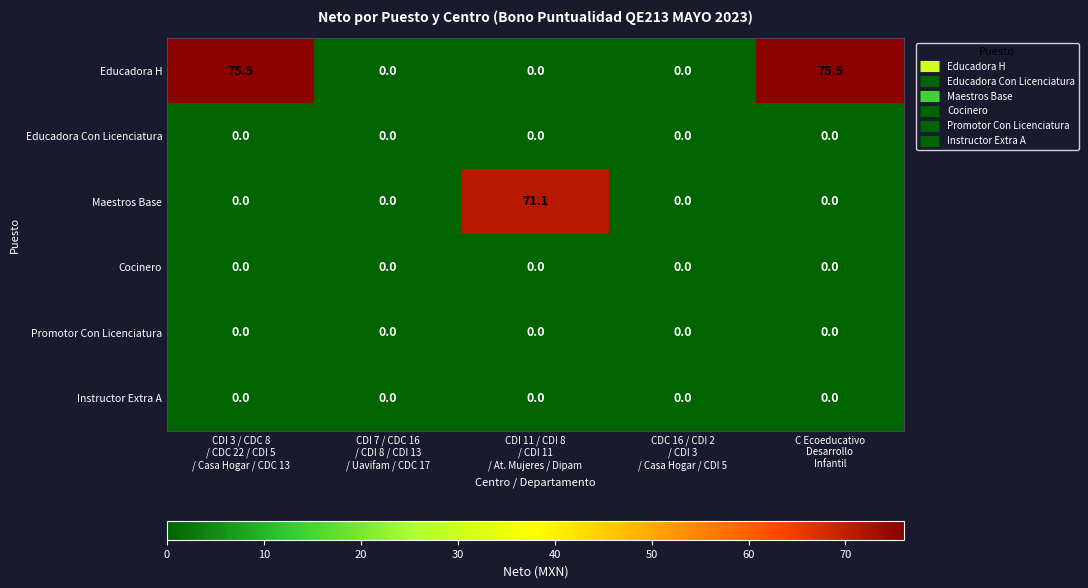

Which series has the largest range (max minus min)?

Educadora H